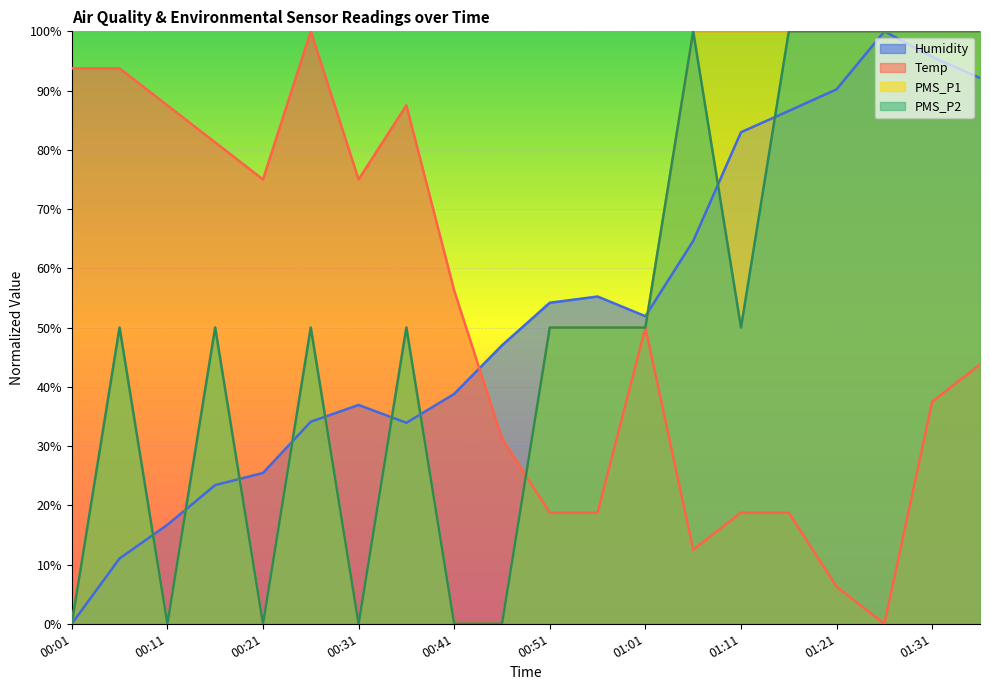

Is it true that PMS_P2 equals 0.7 at 00:56?

False